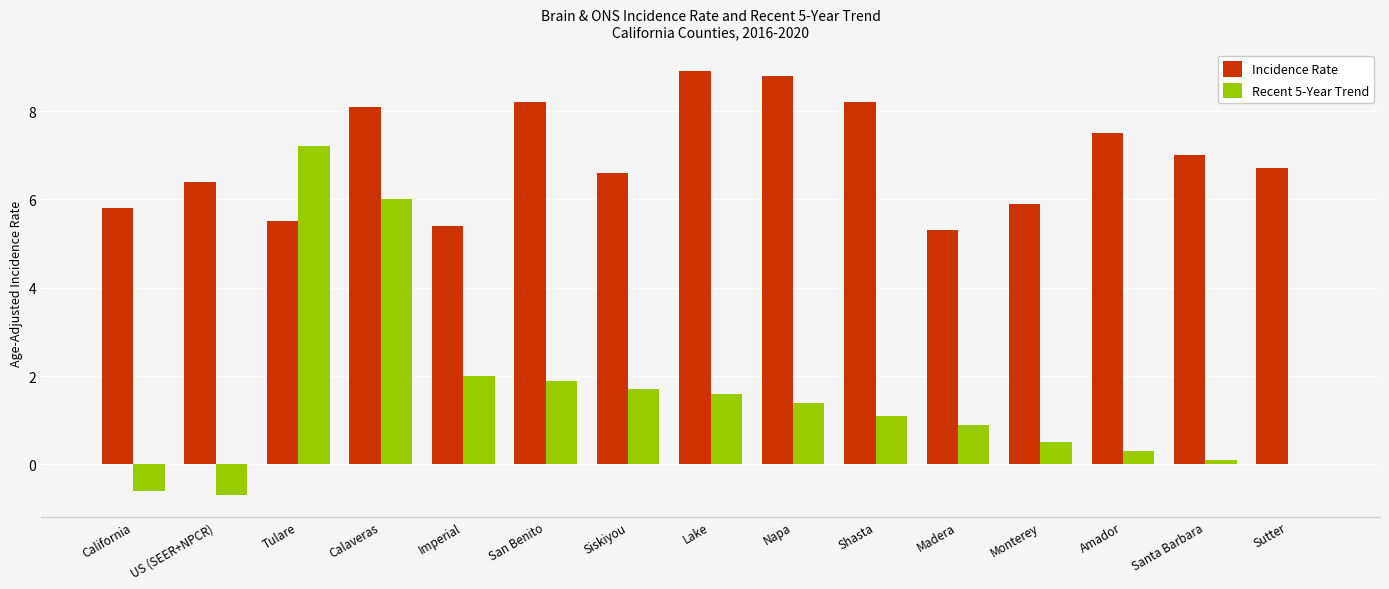

Is the value of Incidence Rate at Monterey greater than the value of Recent 5-Year Trend at Monterey?

Yes